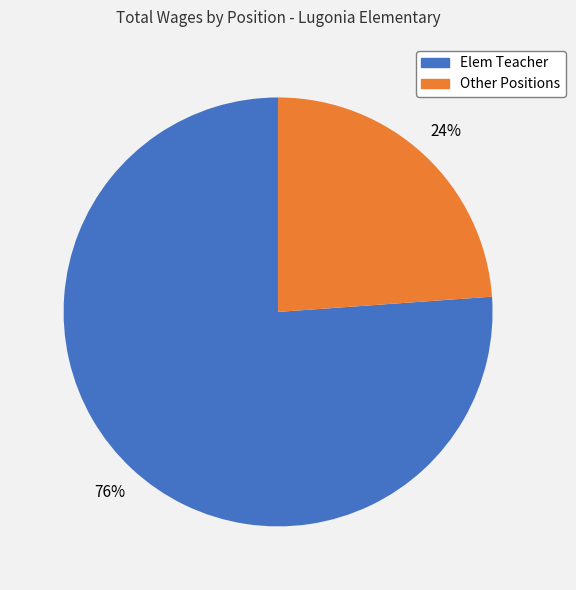

To the nearest percent, what is the average slice percentage?

50%